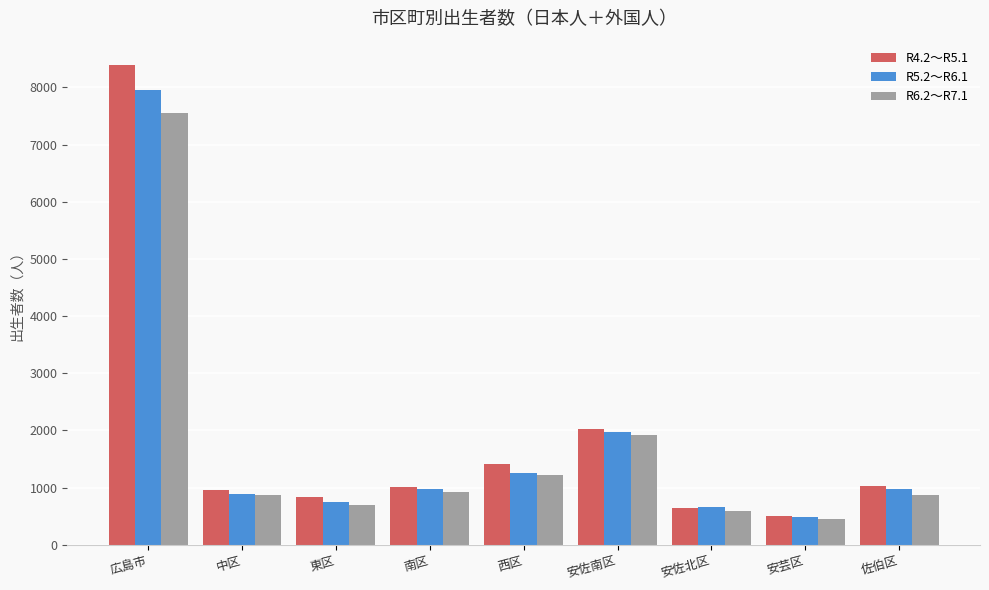

Which label corresponds to the largest value in the chart?

広島市